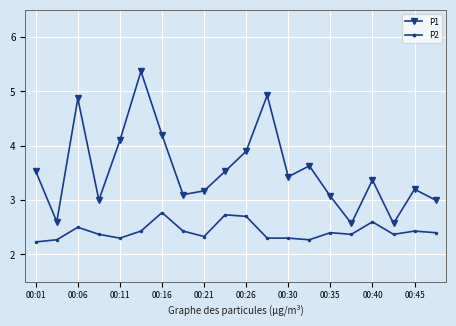

What is the sum of all P2 values?

48.5